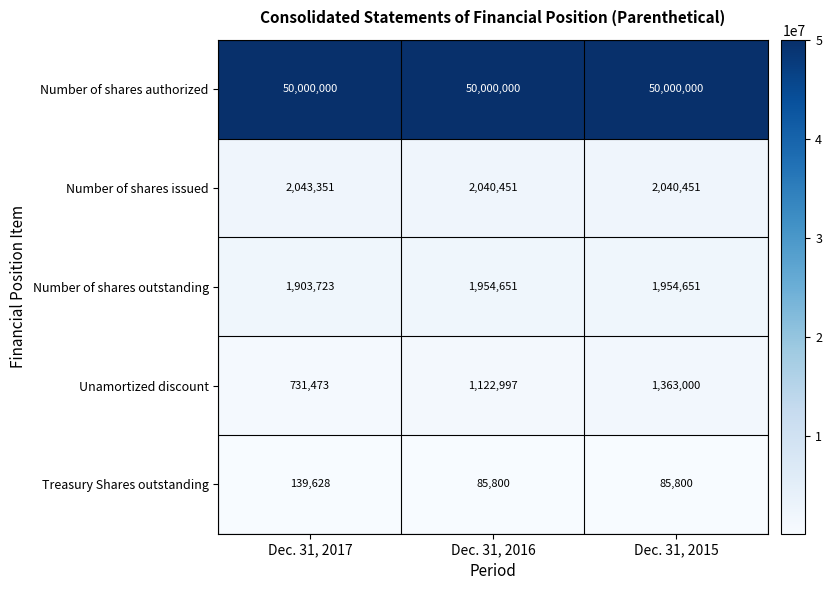

What is the total value across all series at Dec. 31, 2016?

55203899